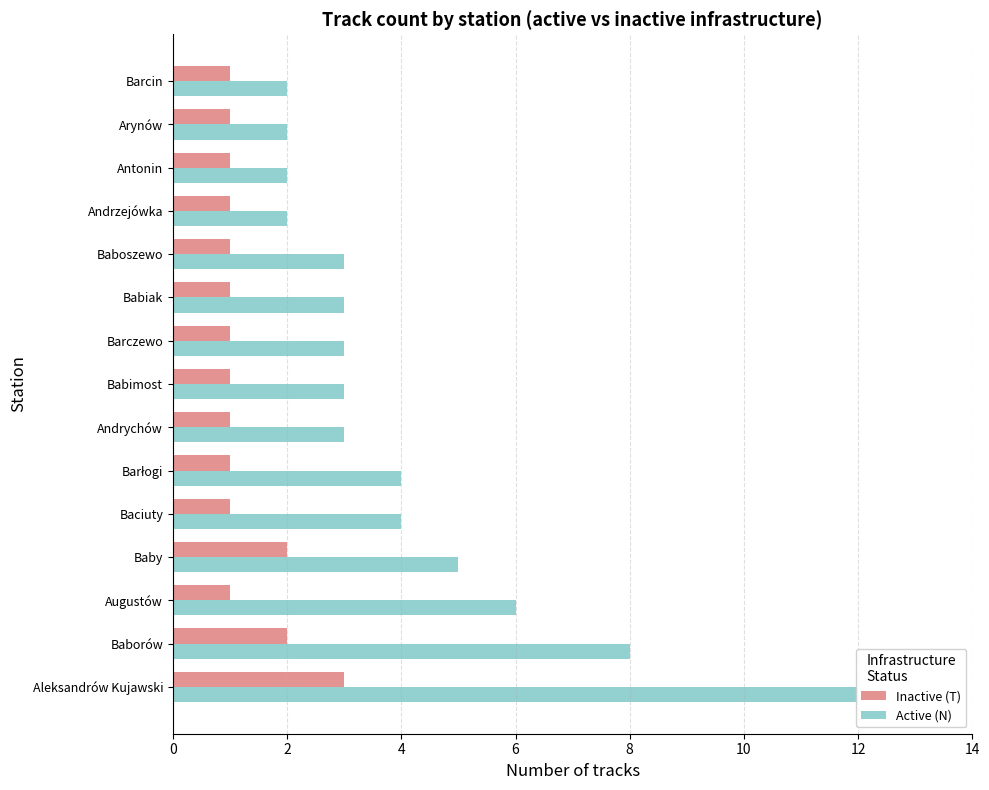

How many Inactive (T) values are between 1 and 2?

14